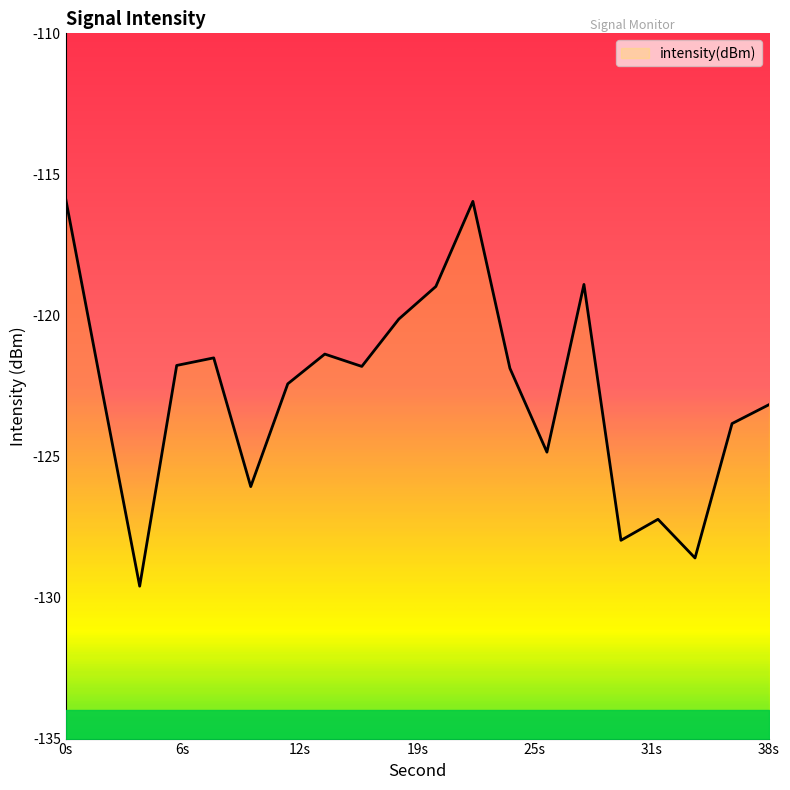

At which label does intensity(dBm) first exceed -121?

0s